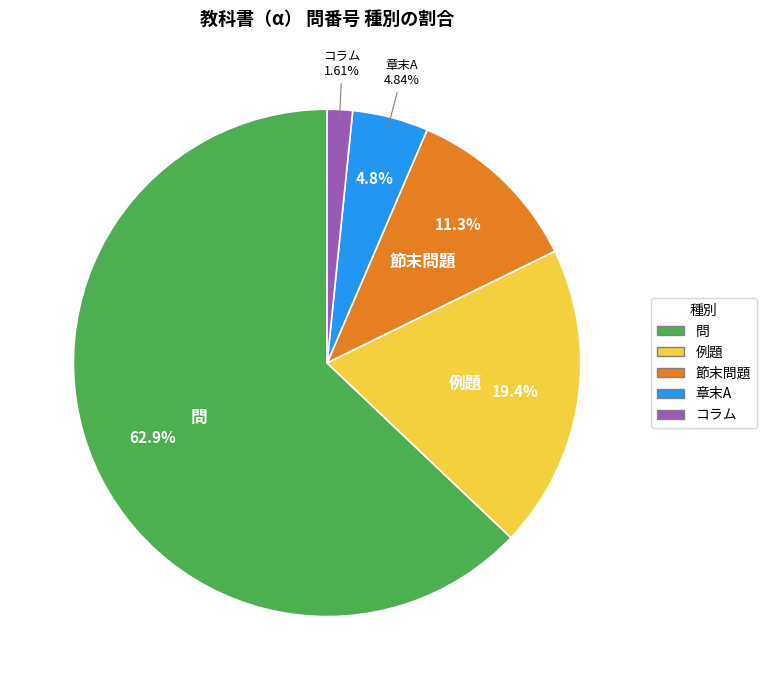

To the nearest percent, what portion does コラム represent?

2%